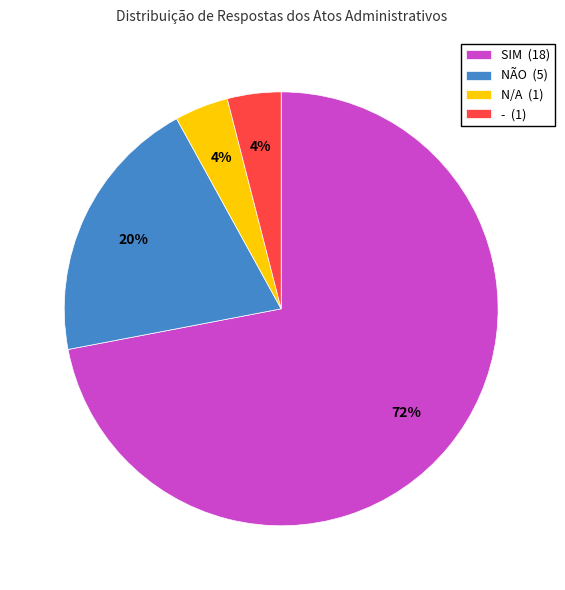

What is the largest slice in the pie chart?

SIM